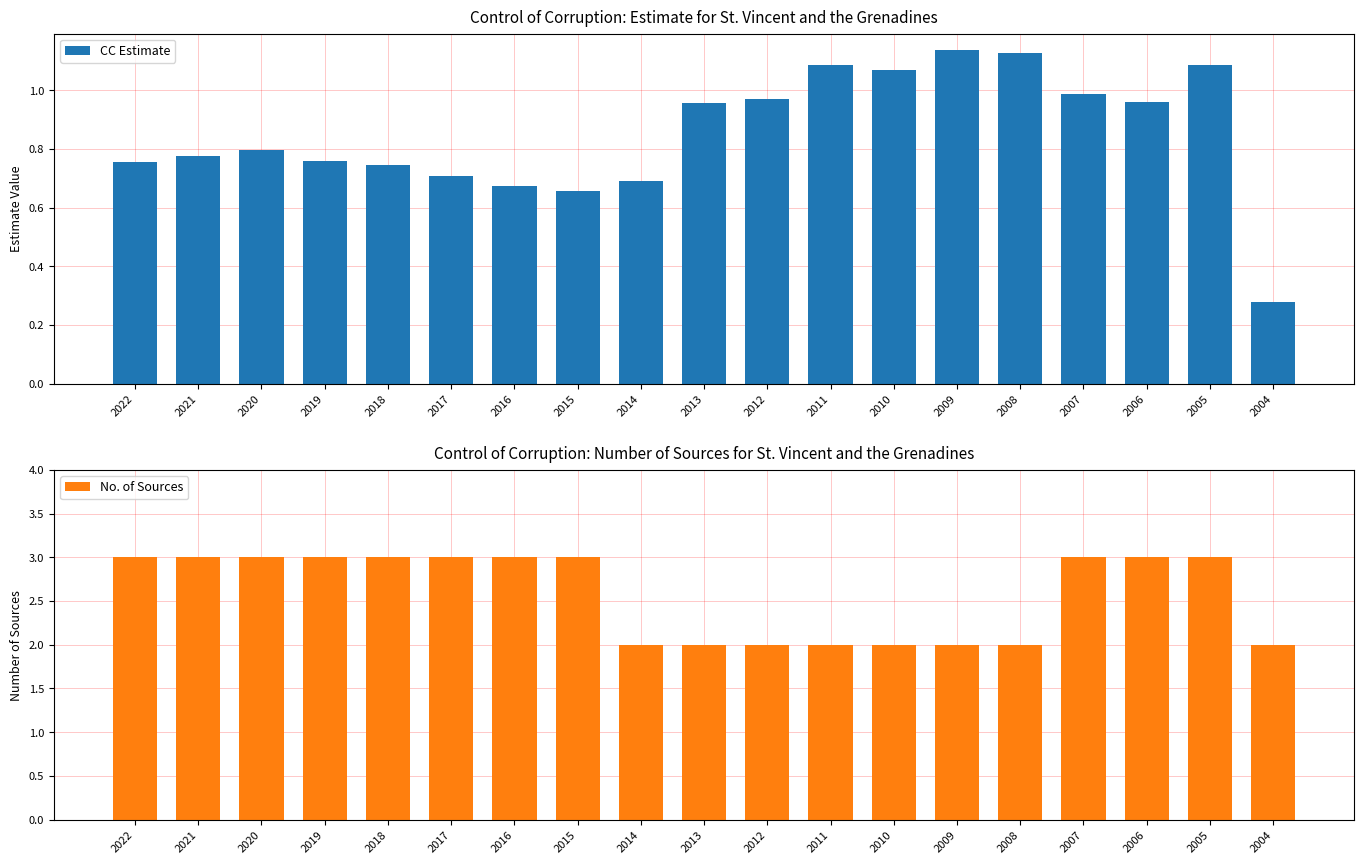

Reading left to right, what are all the values shown in this chart?

CC Estimate: 0.8	0.8	0.8	0.8	0.7	0.7	0.7	0.7	0.7	1.0	1.0	1.1	1.1	1.1	1.1	1.0	1.0	1.1	0.3
No. of Sources: 3.0	3.0	3.0	3.0	3.0	3.0	3.0	3.0	2.0	2.0	2.0	2.0	2.0	2.0	2.0	3.0	3.0	3.0	2.0